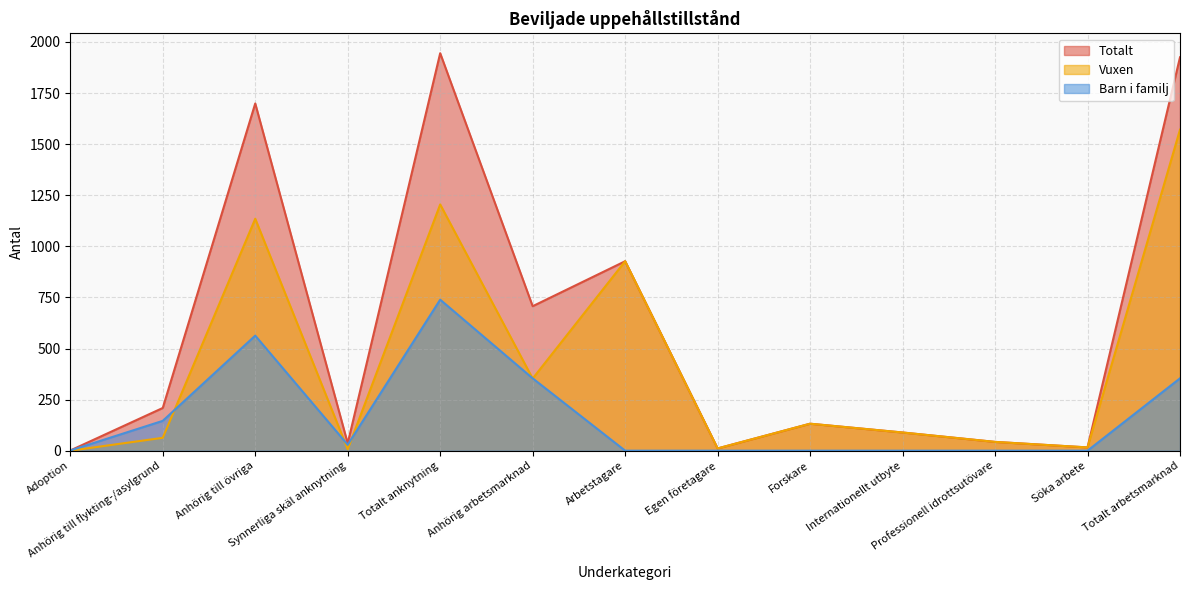

Reading left to right, transcribe all the data shown in this chart.

Totalt: 1	209	1699	36	1945	707	927	11	132	89	43	16	1925
Vuxen: 0	63	1135	7	1205	353	927	11	132	89	43	16	1571
Barn i familj: 1	146	563	29	739	354	0	0	0	0	0	0	354